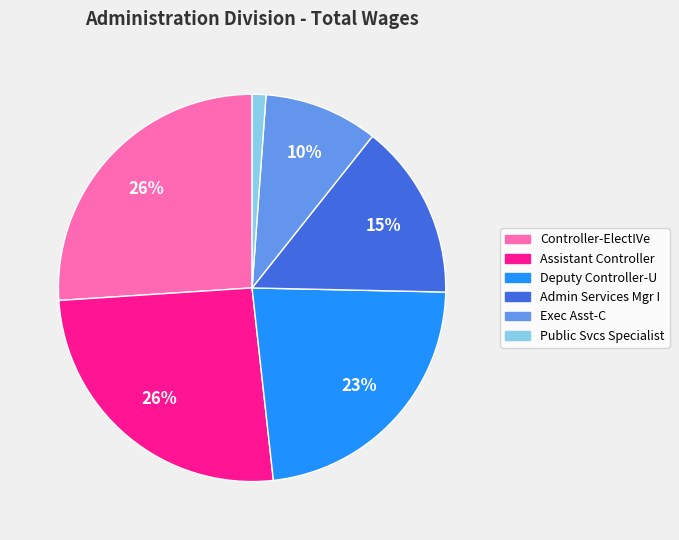

Count the number of slices in the pie.

6